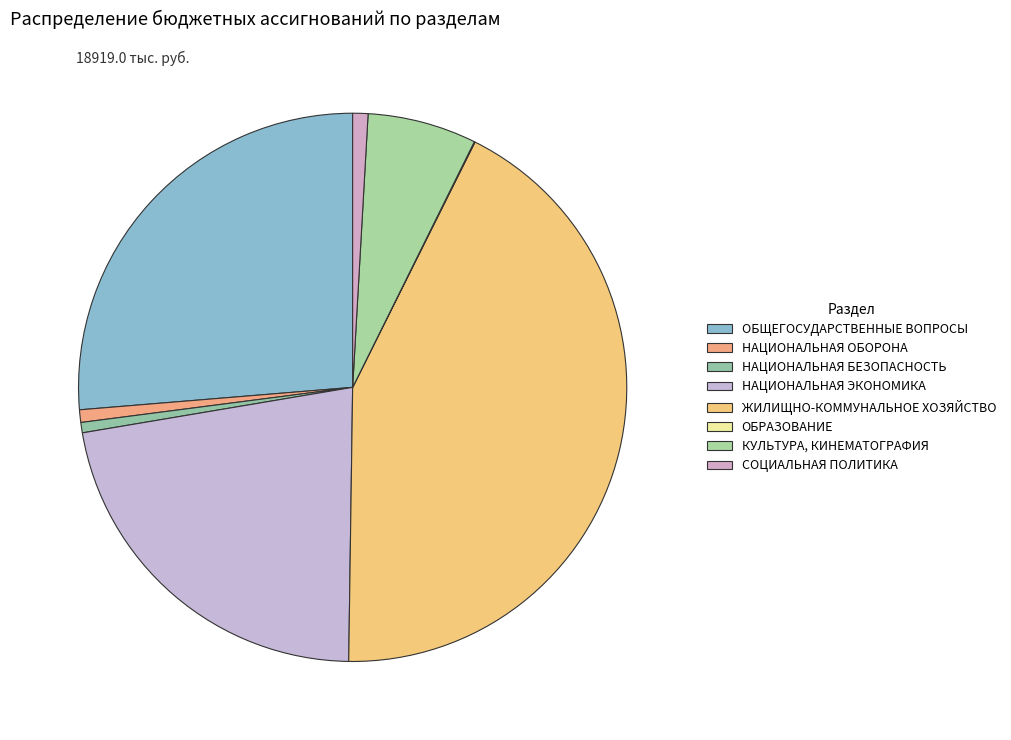

What is the smallest slice in the pie chart?

ОБРАЗОВАНИЕ